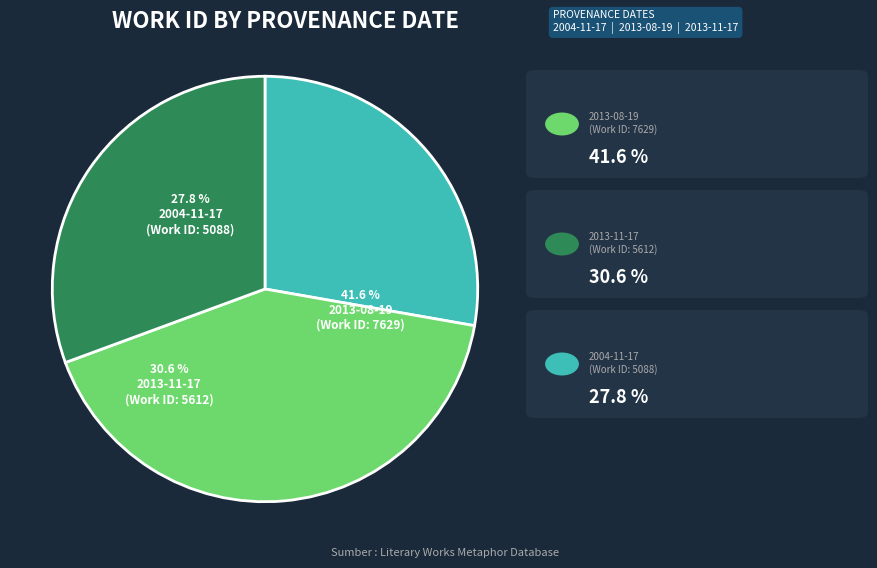

How many slices are in this pie chart?

3